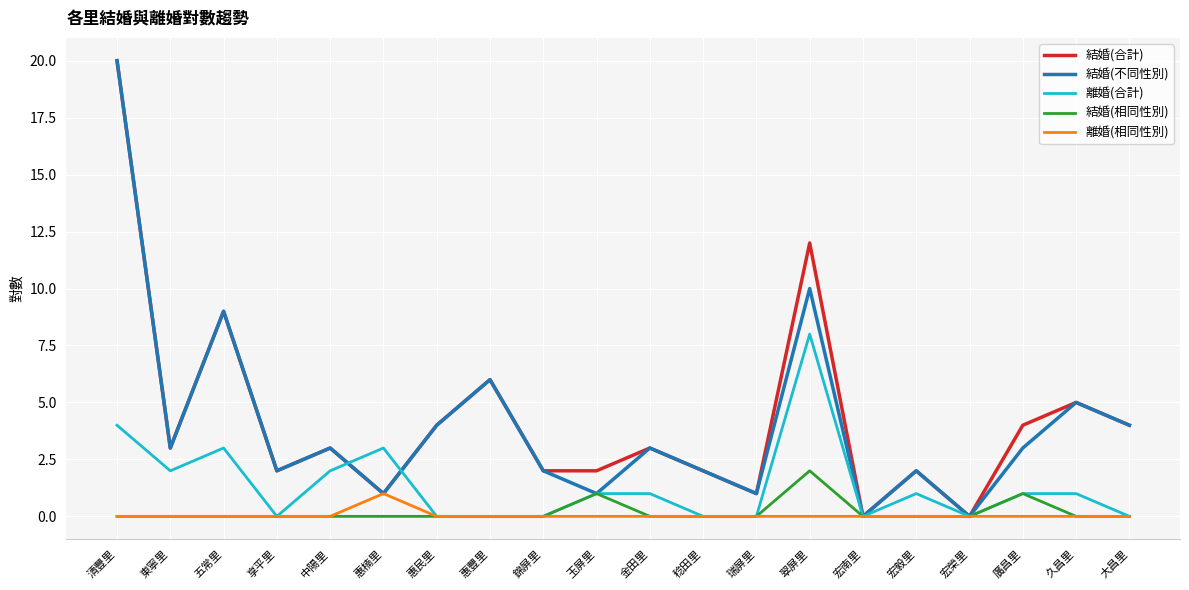

Is it true that 結婚(相同性別) equals 0 at 宏南里?

True